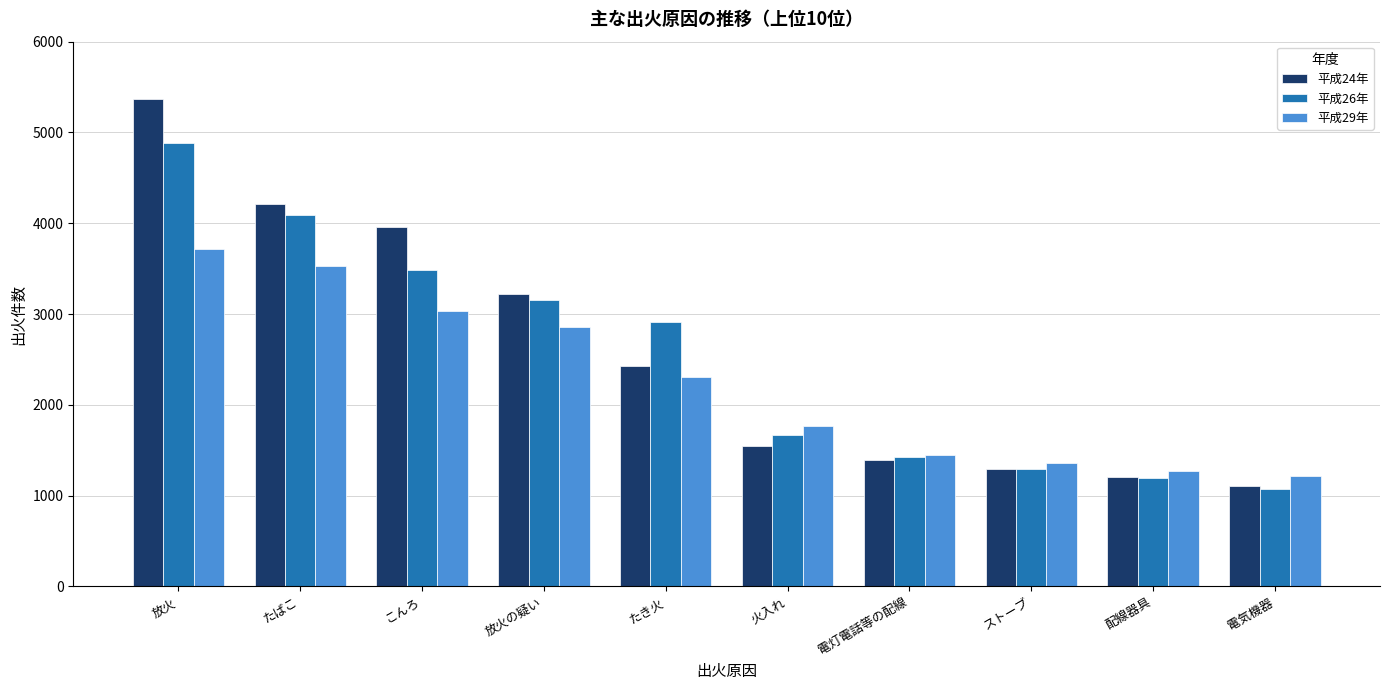

Reading left to right, list all the values displayed in this chart.

平成24年: 5370	4212	3959	3220	2430	1544	1392	1297	1206	1104
平成26年: 4884	4088	3484	3154	2913	1665	1426	1298	1193	1074
平成29年: 3712	3528	3032	2857	2305	1772	1453	1355	1277	1221